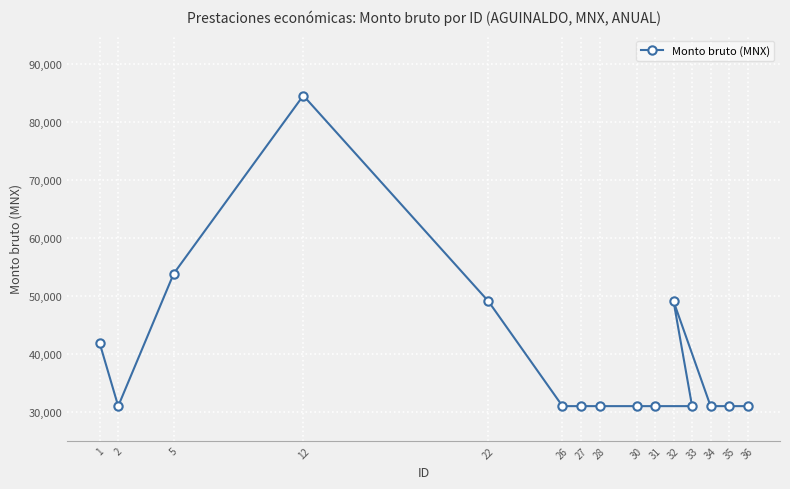

What value does the data have at 31?

30976.0